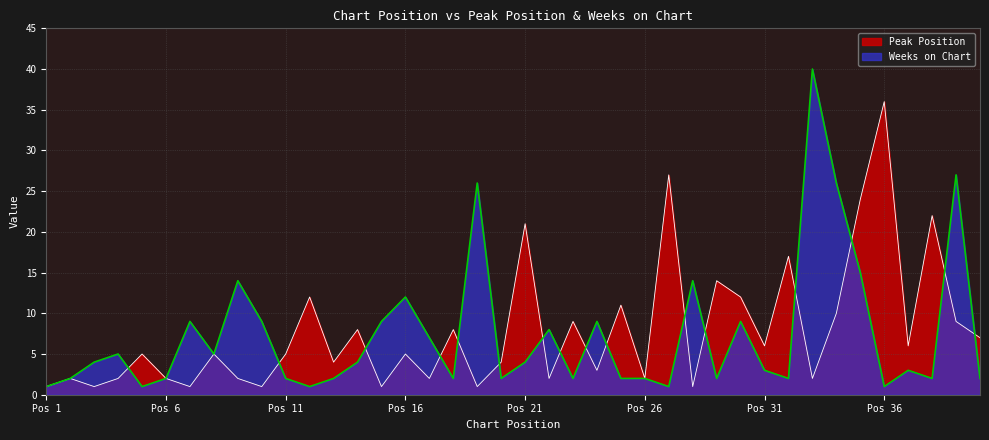

What is the sum of the Peak Position values at 13 and 40?

11